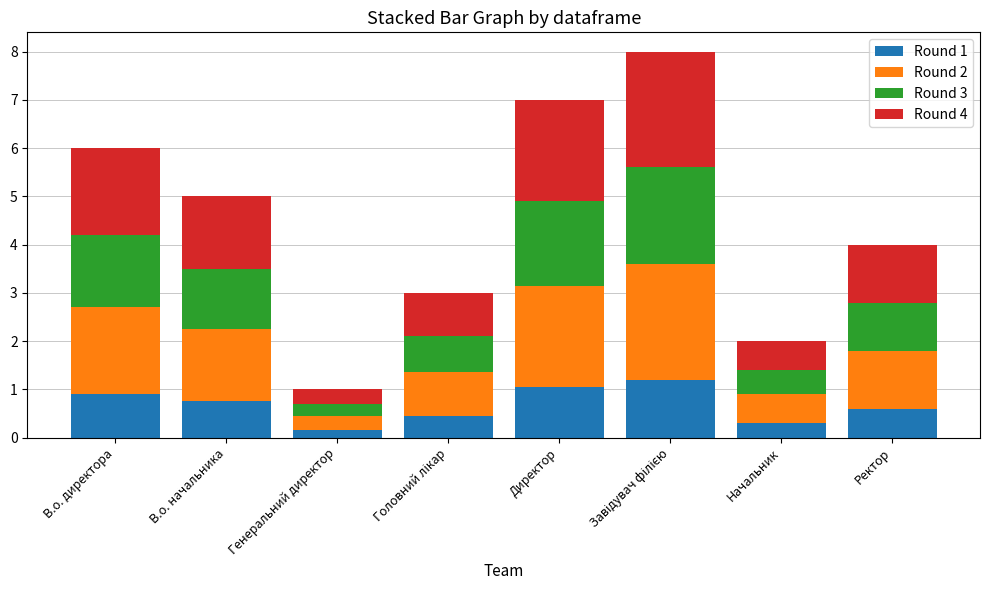

Are the bars grouped side by side (vs. stacked)?

No